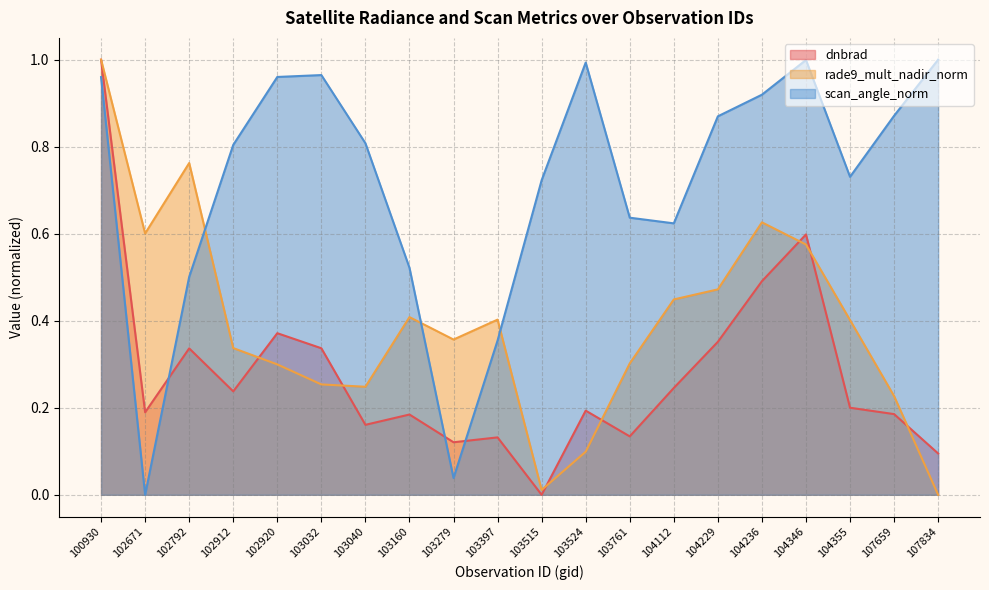

Reading left to right, transcribe all the data shown in this chart.

dnbrad: 1.0	0.2	0.3	0.2	0.4	0.3	0.2	0.2	0.1	0.1	0.0	0.2	0.1	0.2	0.4	0.5	0.6	0.2	0.2	0.1
rade9_mult_nadir_norm: 1.0	0.6	0.8	0.3	0.3	0.3	0.2	0.4	0.4	0.4	0.0	0.1	0.3	0.4	0.5	0.6	0.6	0.4	0.2	0.0
scan_angle_norm: 1.0	0.0	0.5	0.8	1.0	1.0	0.8	0.5	0.0	0.4	0.7	1.0	0.6	0.6	0.9	0.9	1.0	0.7	0.9	1.0